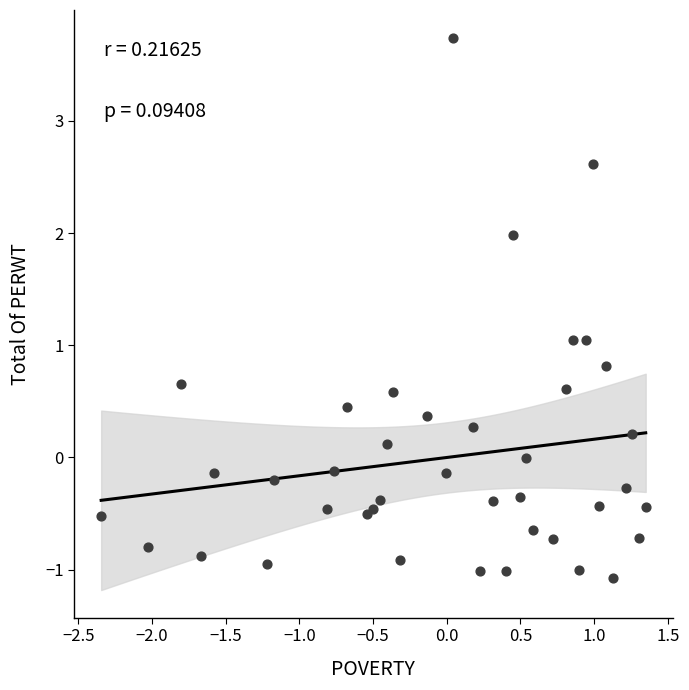

What is the range of X values (max minus min)?

3.7